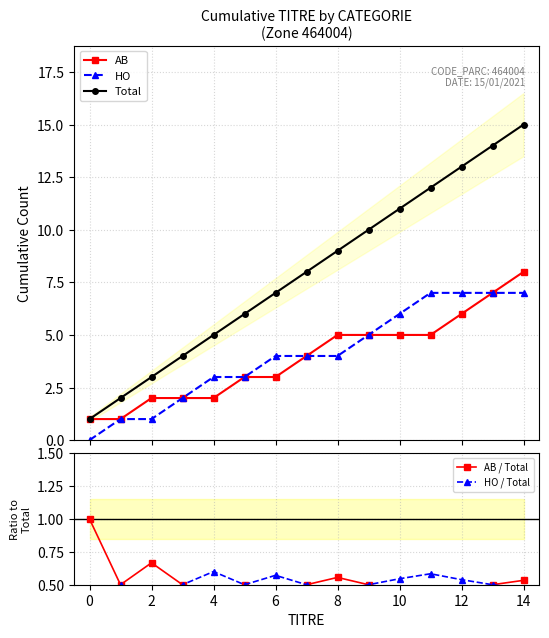

How many lines are shown in the chart?

5